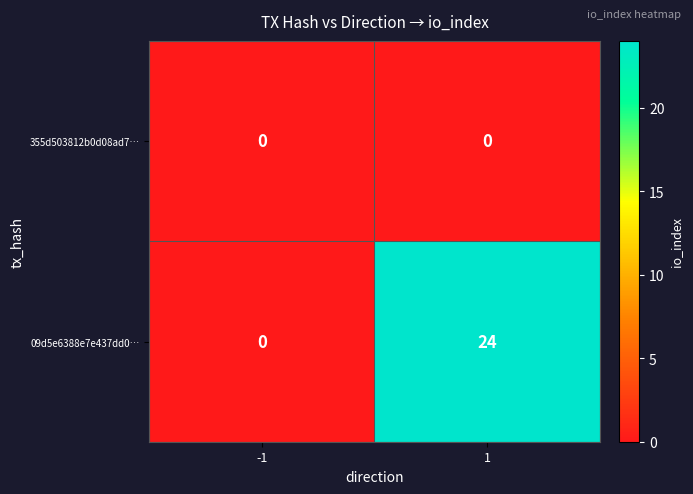

Reading left to right, extract all data points from this chart.

355d503812b0d08ad7…: -1=0	1=0
09d5e6388e7e437dd0…: -1=0	1=24